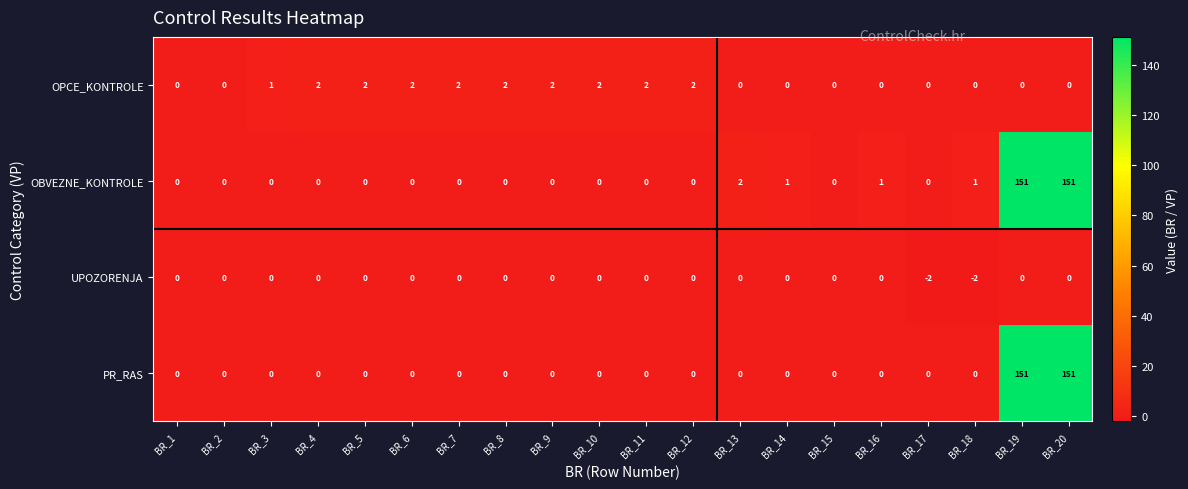

What is the maximum value for PR_RAS?

151